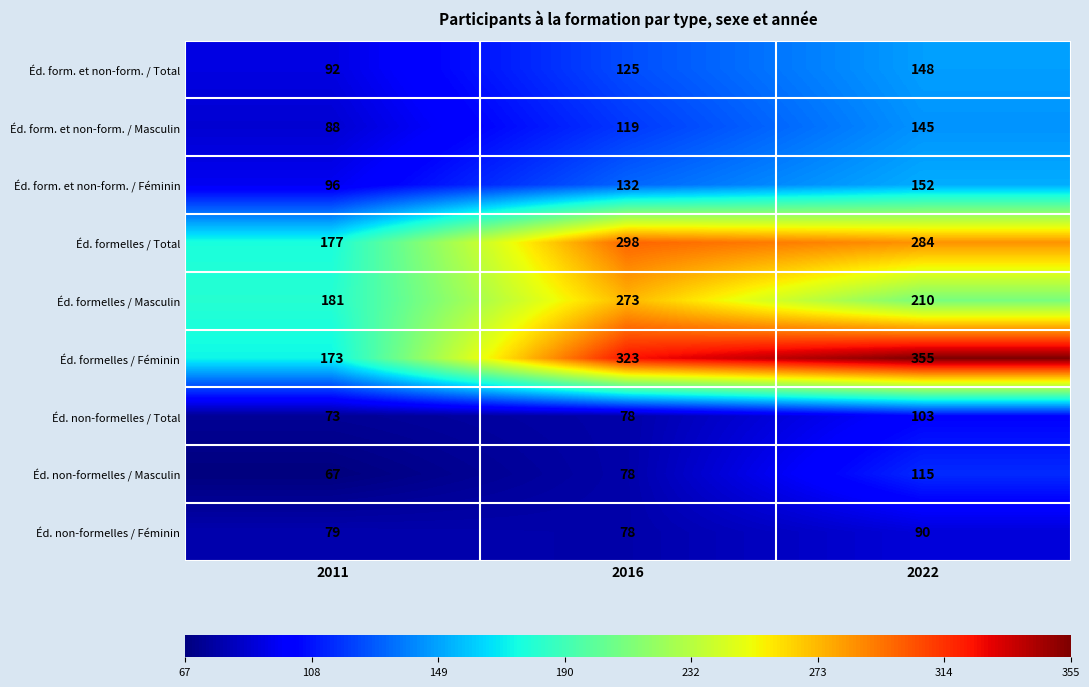

Which category has the lowest value across all series?

2011